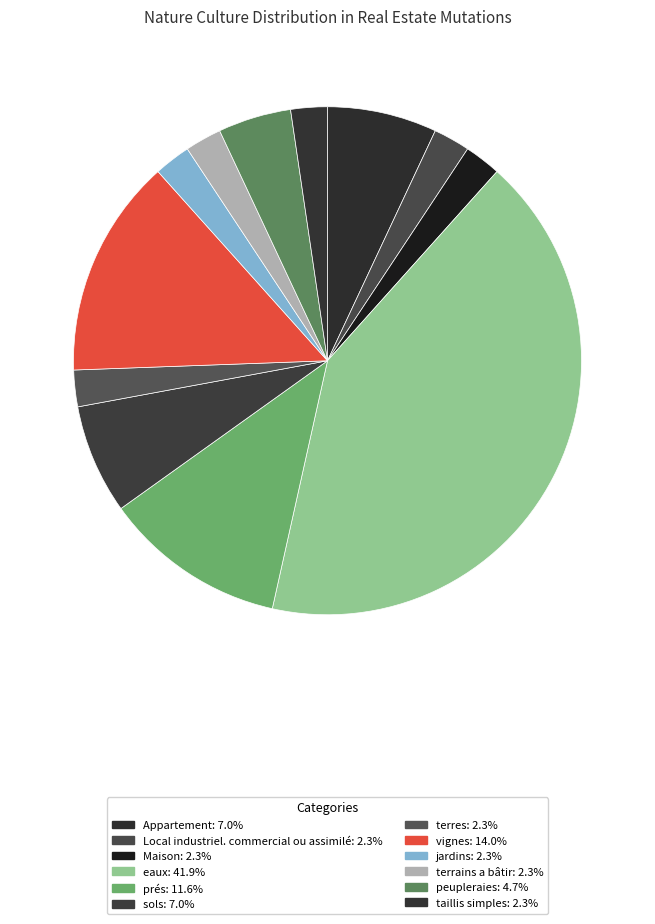

Which category has the smallest portion of the pie?

Local industriel. commercial ou assimilé